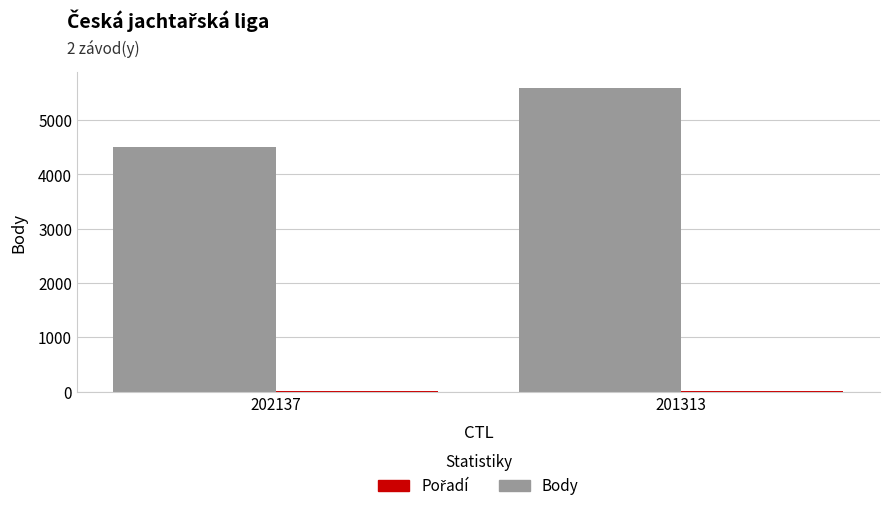

What is the maximum value shown in the chart?

5600